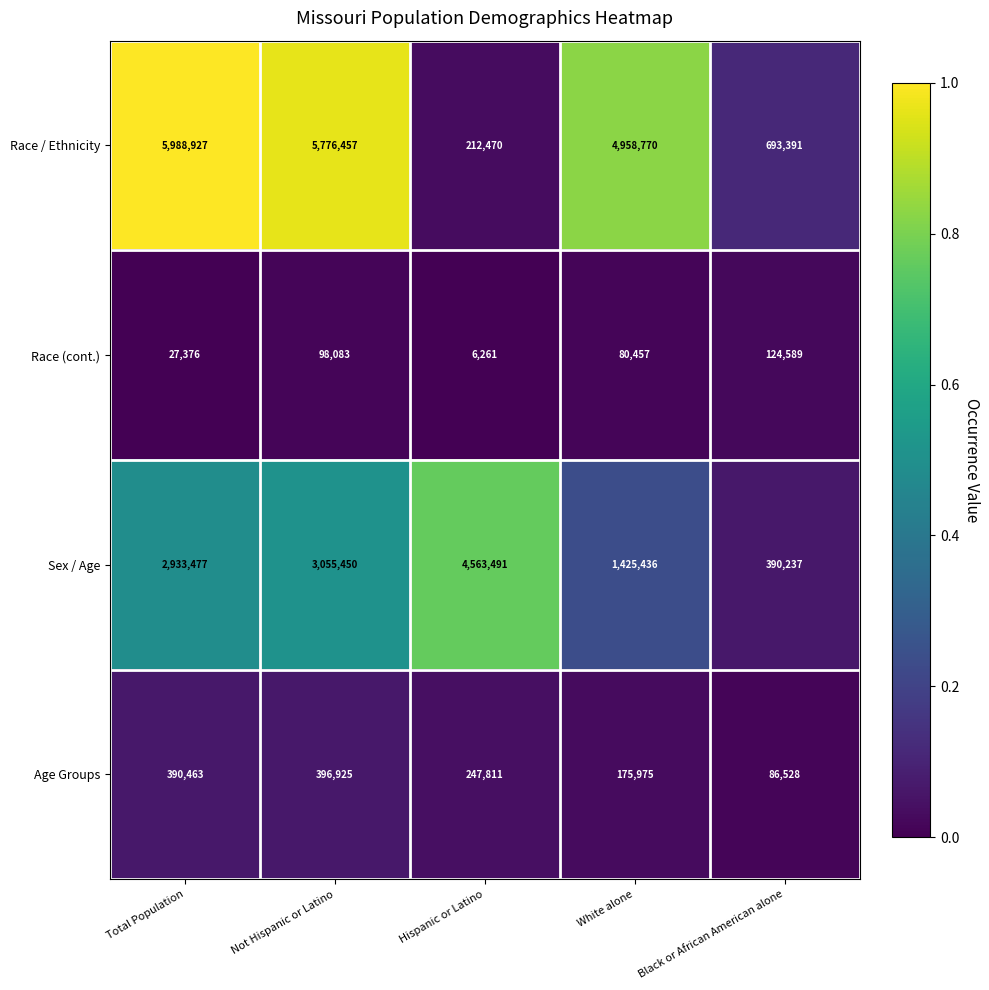

How many categories are shown in the chart?

5